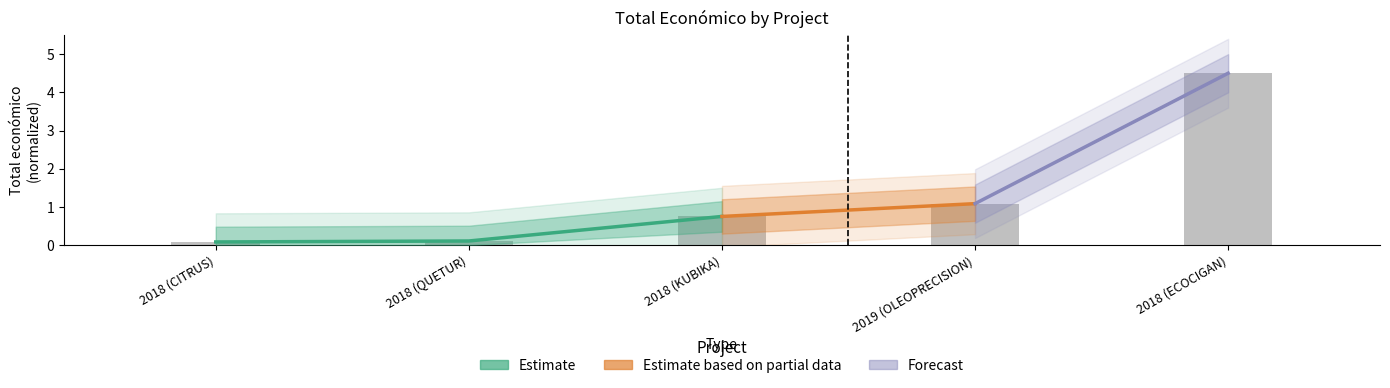

At which category does the chart reach its minimum across all series?

2018 (CITRUS)